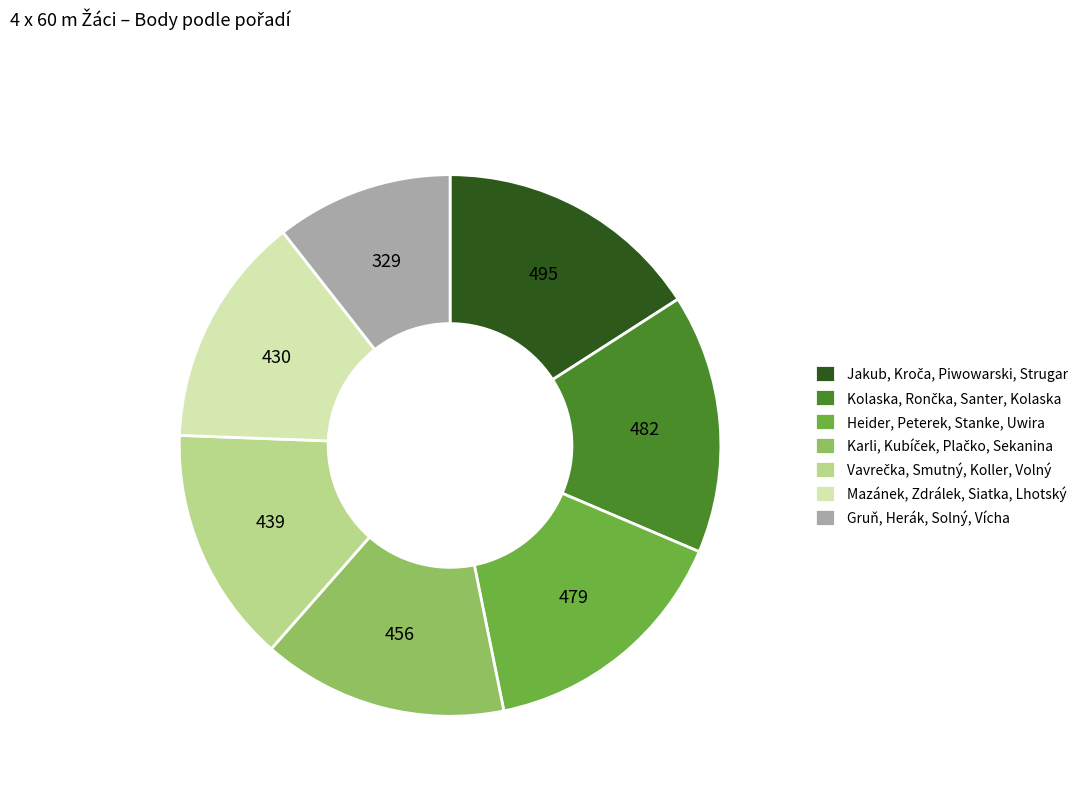

The Mazánek, Zdrálek, Siatka, Lhotský slice represents 22% of the pie. True or false?

False